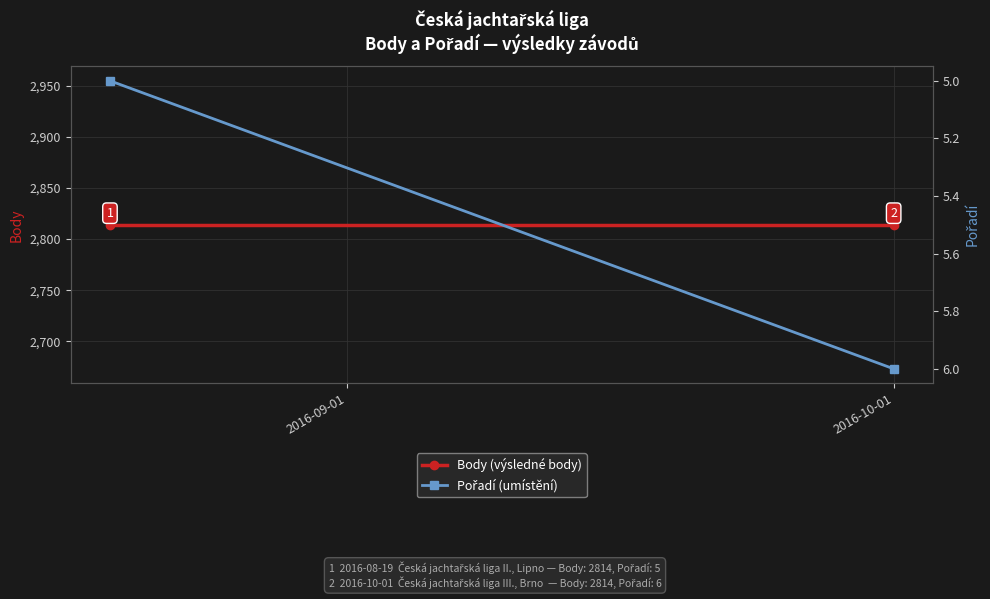

True or false: Pořadí (umístění) has a value of 6 at 2016-10-01.

True